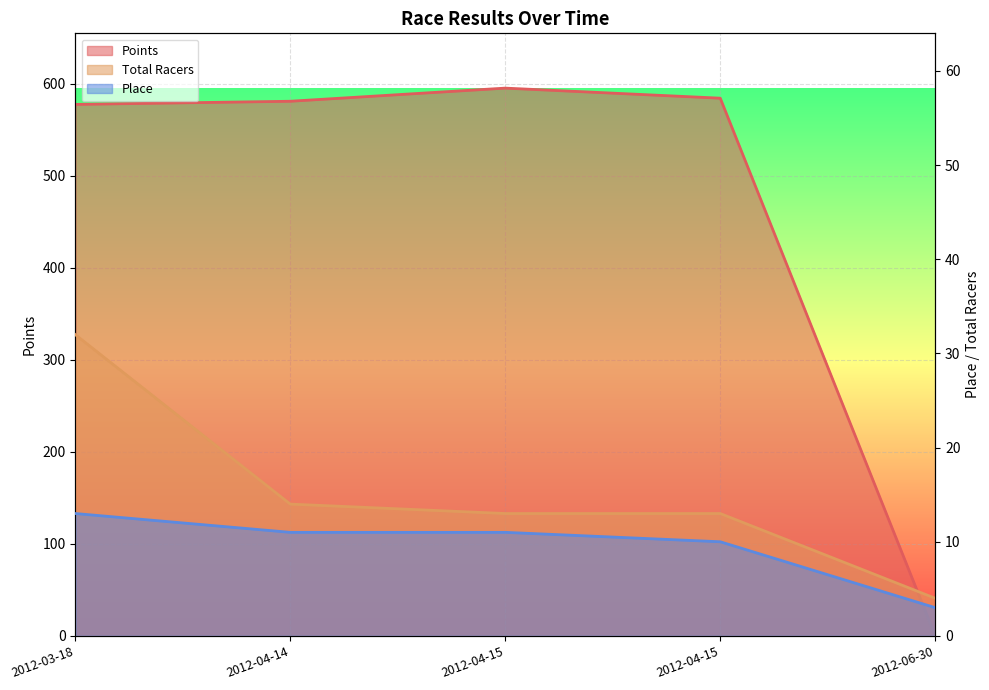

What is the label of the 2nd point from the right?

2012-04-15